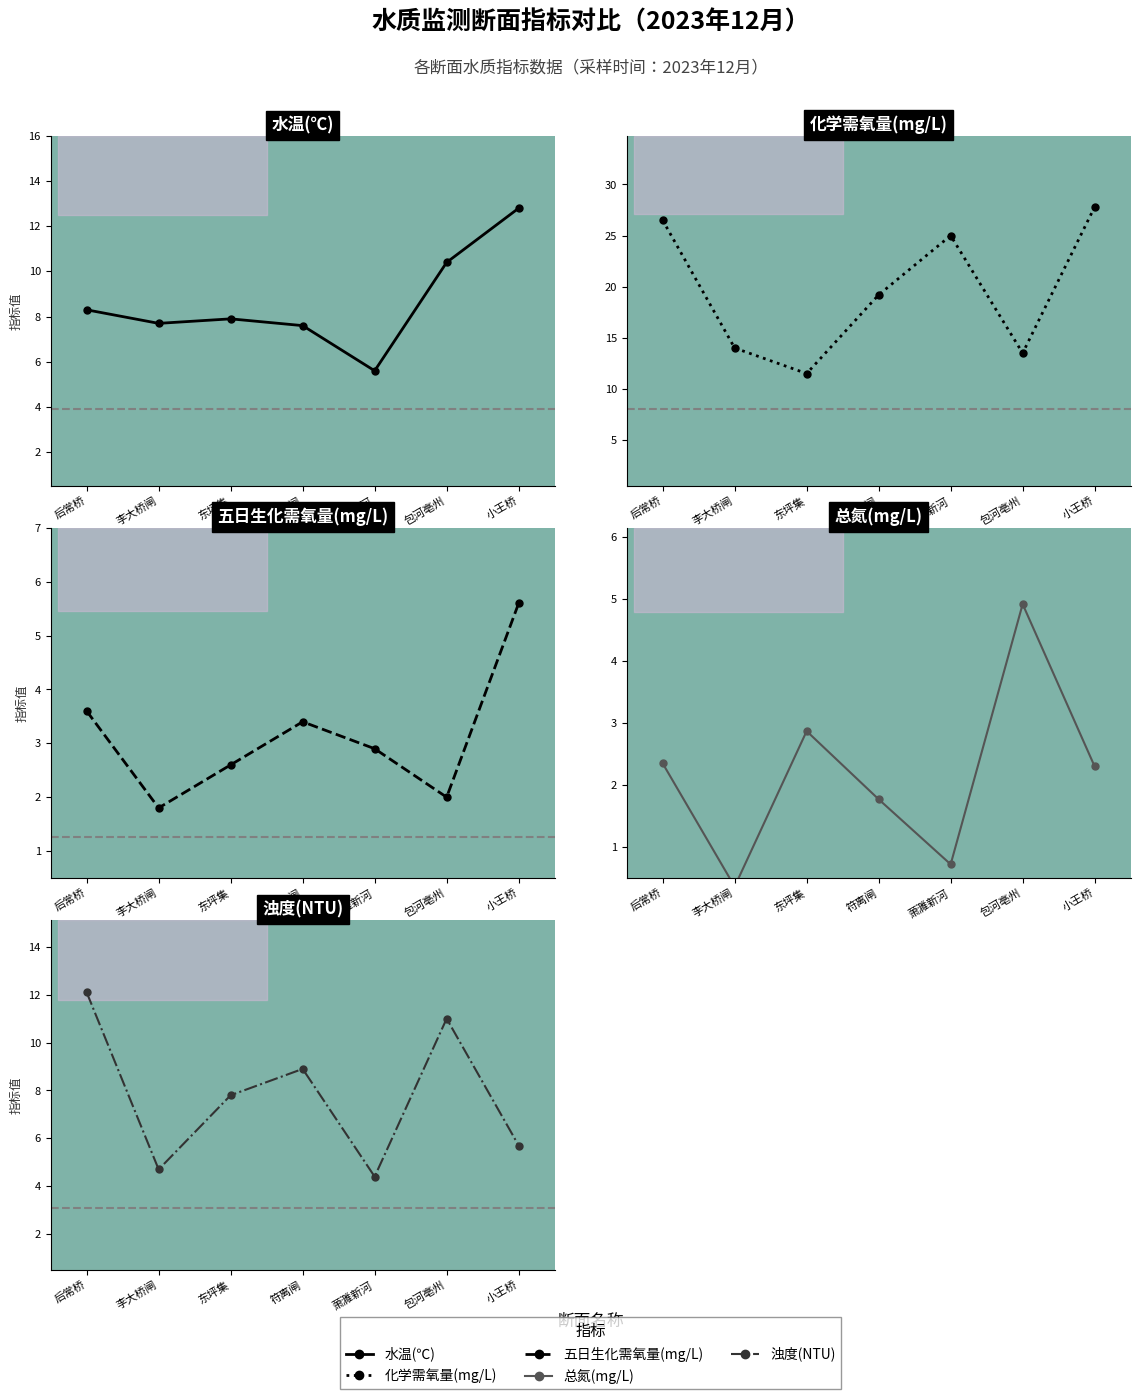

How many distinct data groups are displayed?

5